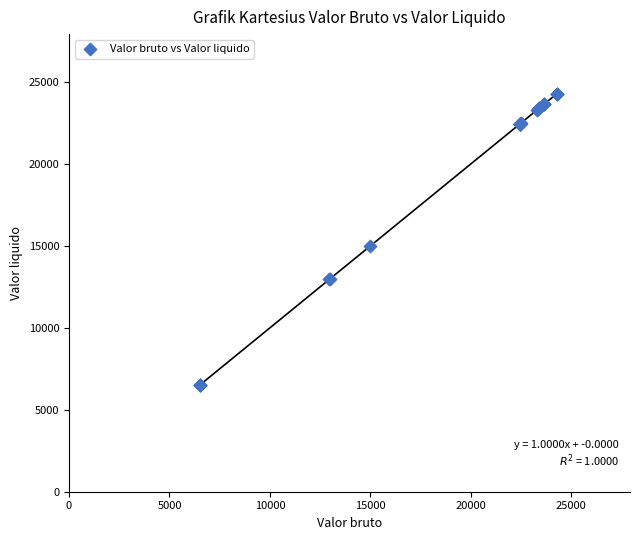

What Y value in the scatter plot is closest to 15389?

14972.9